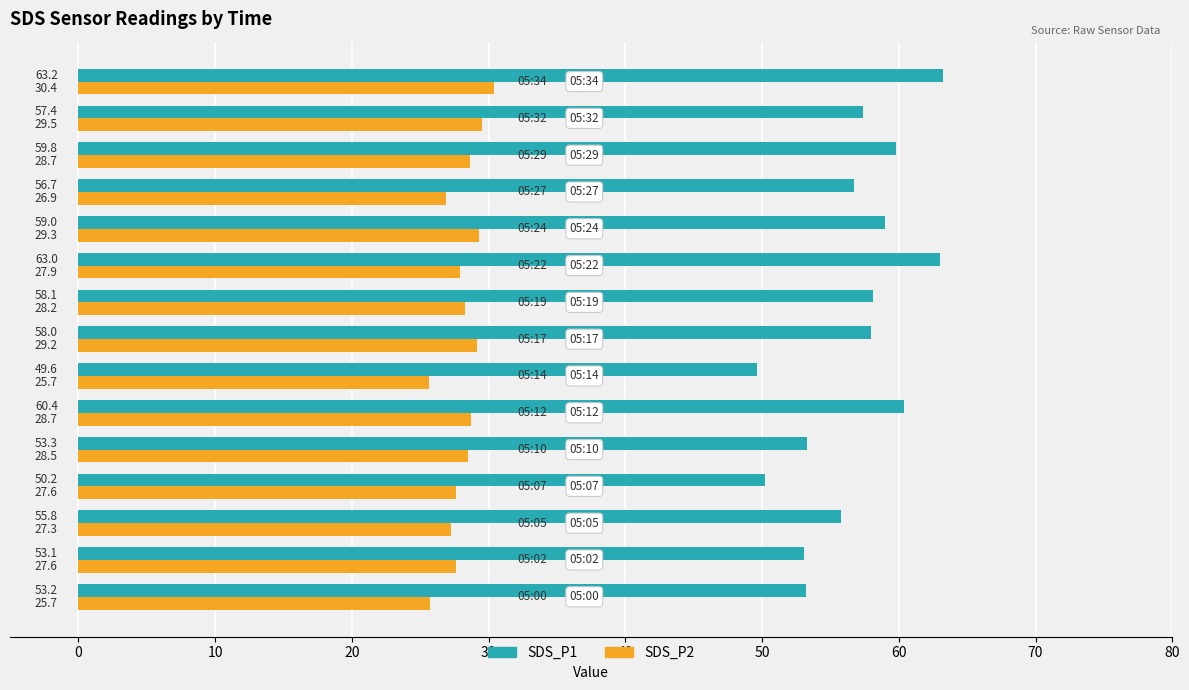

List the series in order of their peak value, lowest first.

SDS_P2, SDS_P1